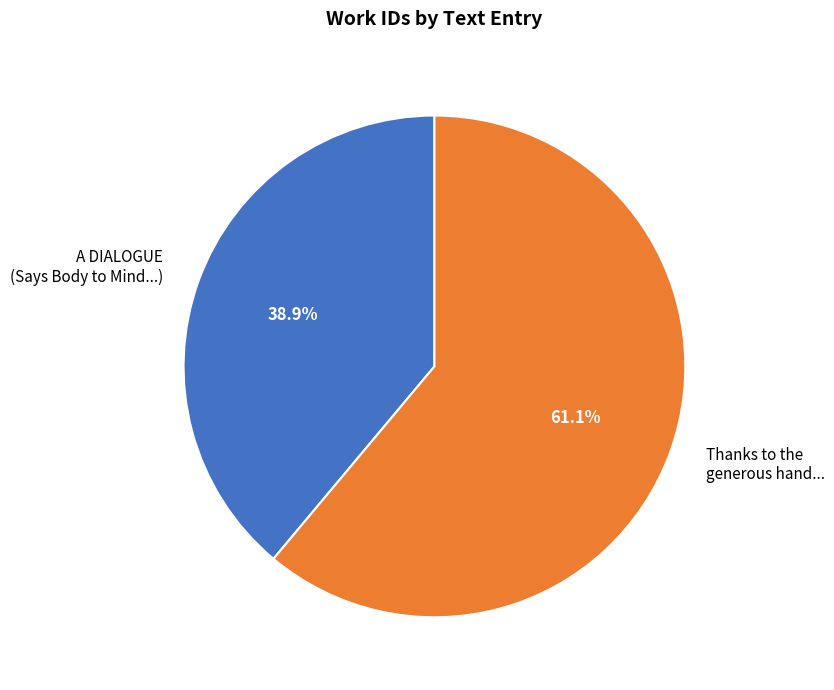

How many slices are in this pie chart?

2